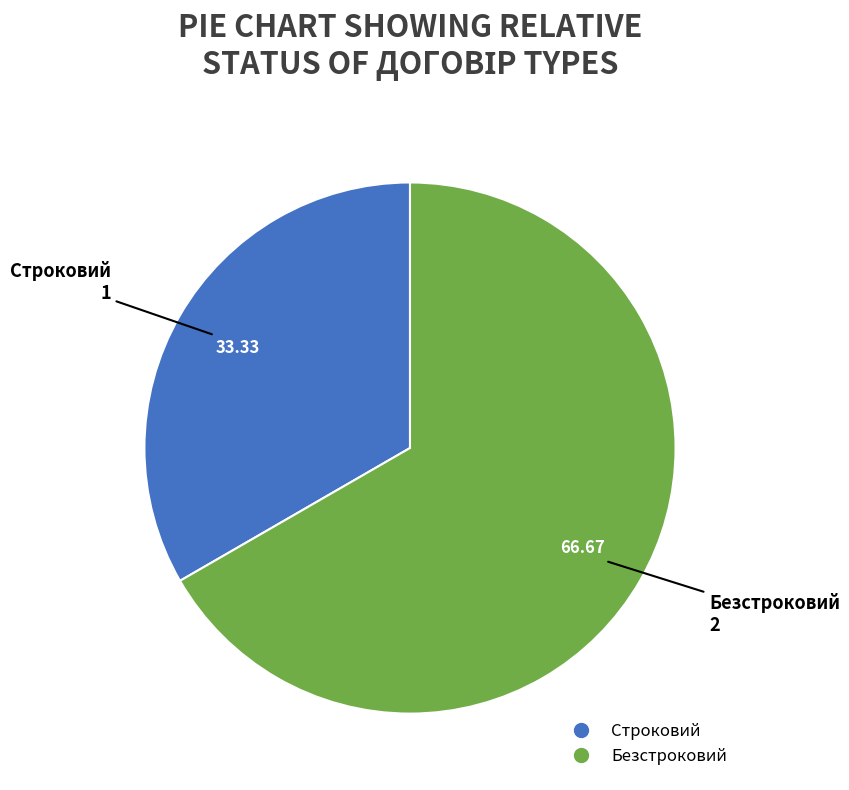

Which slice is the smallest?

Строковий